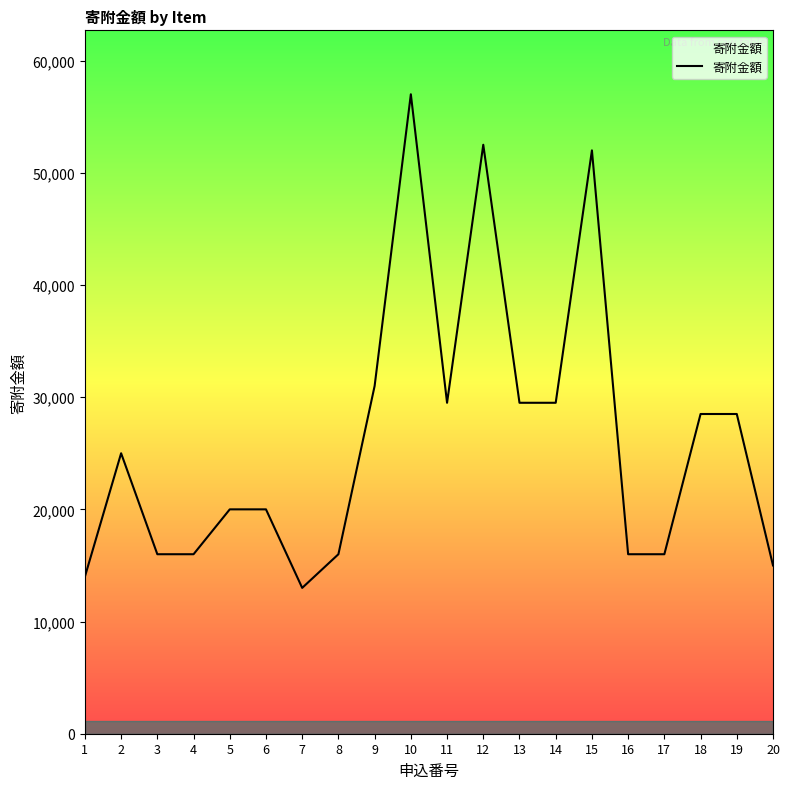

What is the smallest value displayed?

13000.0